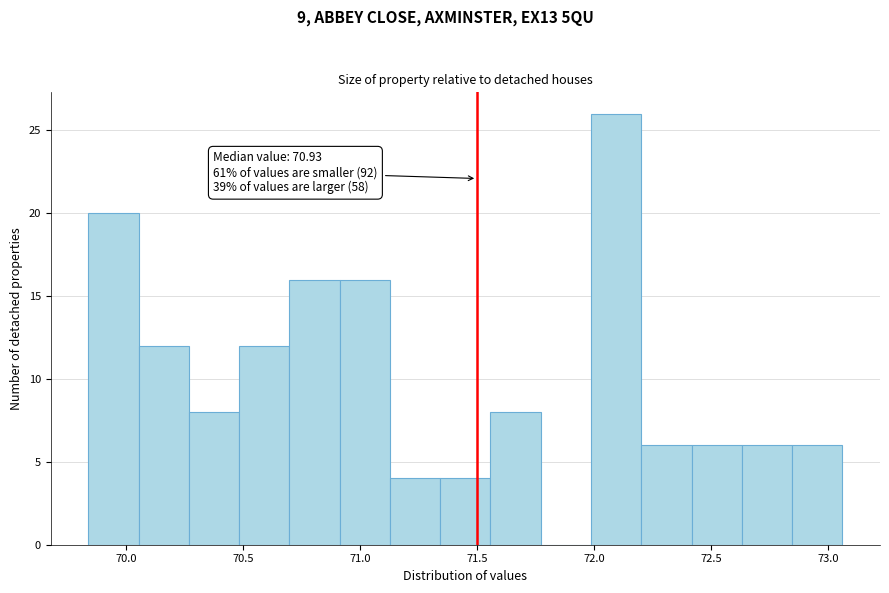

Over which range of the x-axis is the bar tallest?

72.00 to 72.20